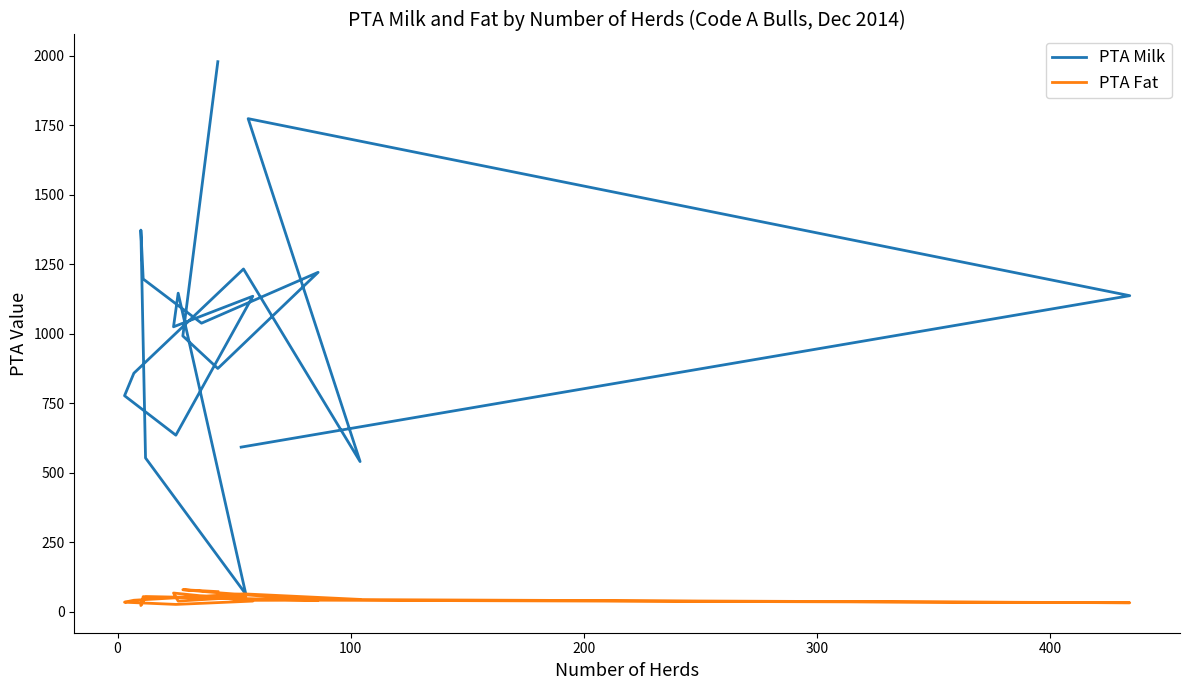

What is the average value of the PTA Milk series?

1007